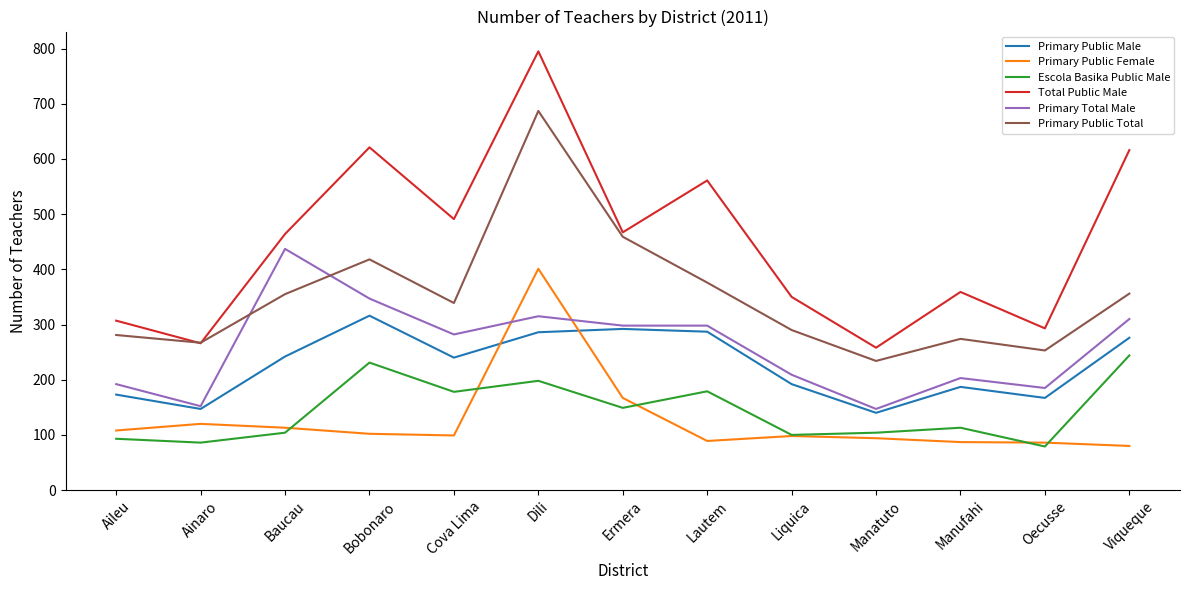

What is the total value across all series at Viqueque?

1882